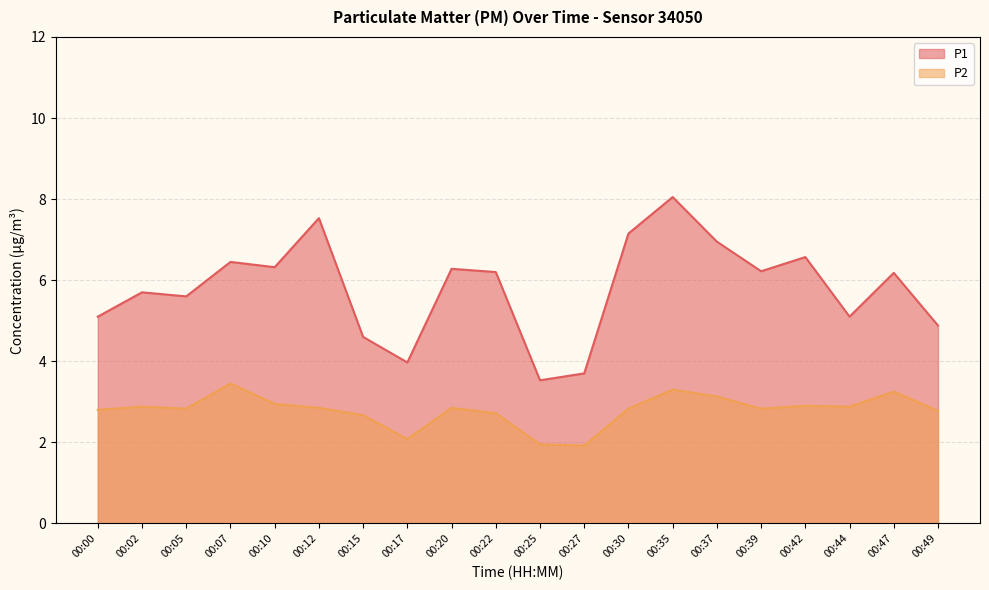

Count the number of data series in this chart.

2